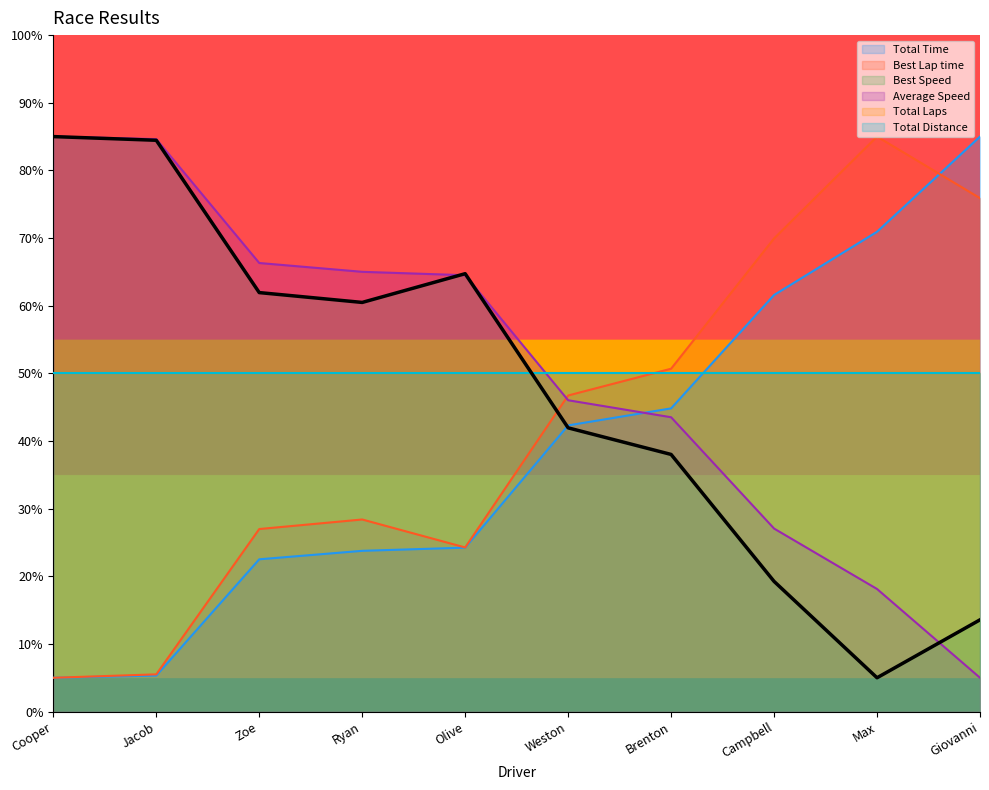

Count the number of categories in the chart.

10